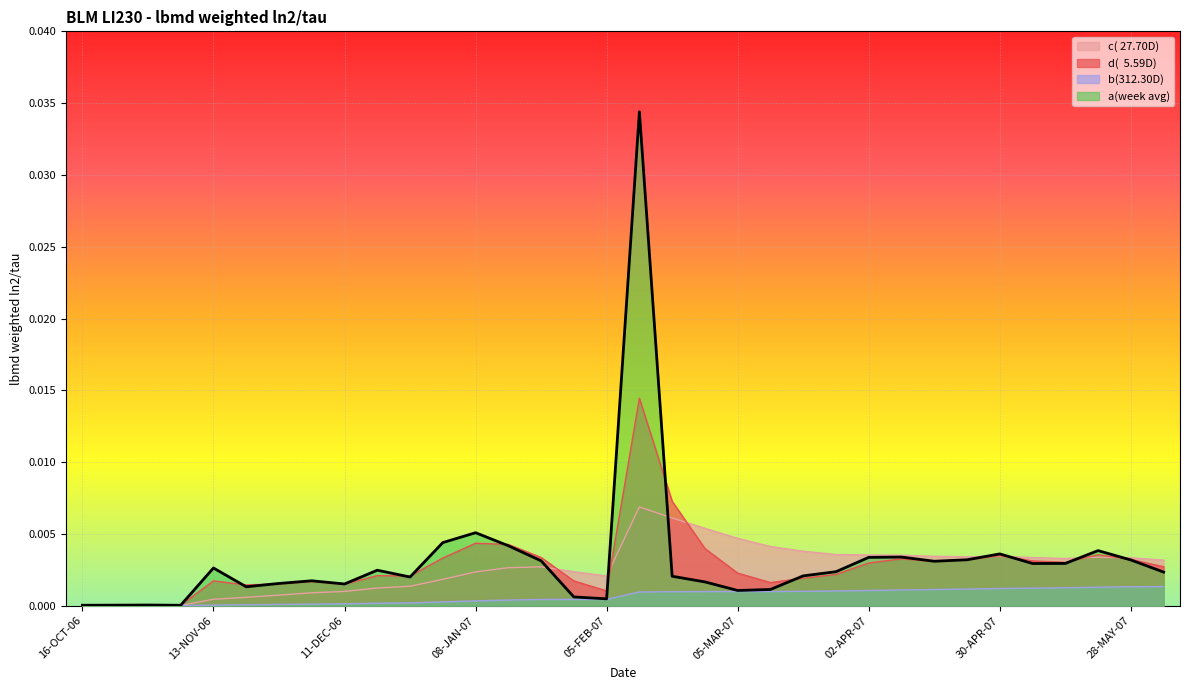

Which category has the lowest value in the d(  5.59D) series?

16-OCT-06